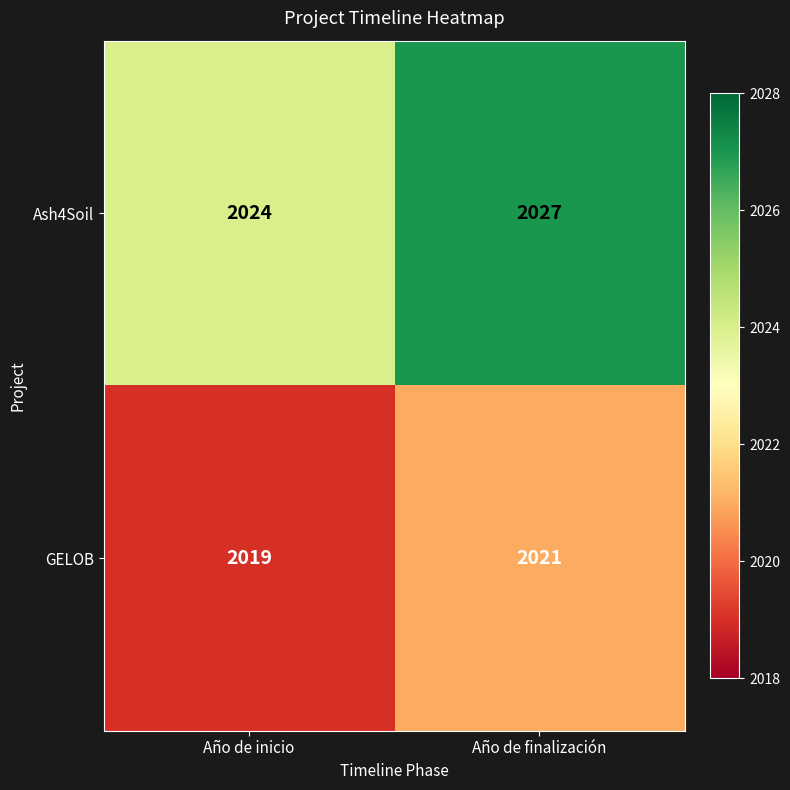

Which series changed the most between Año de inicio and Año de finalización?

Ash4Soil